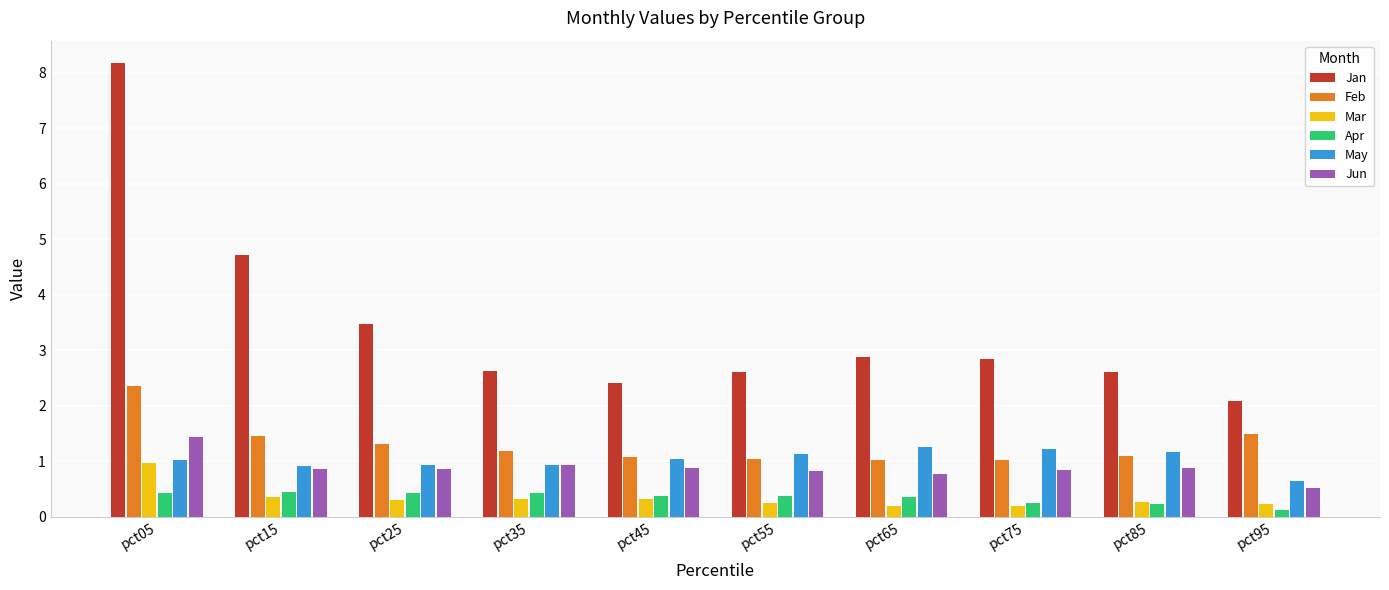

What is the maximum value shown in the chart?

8.2